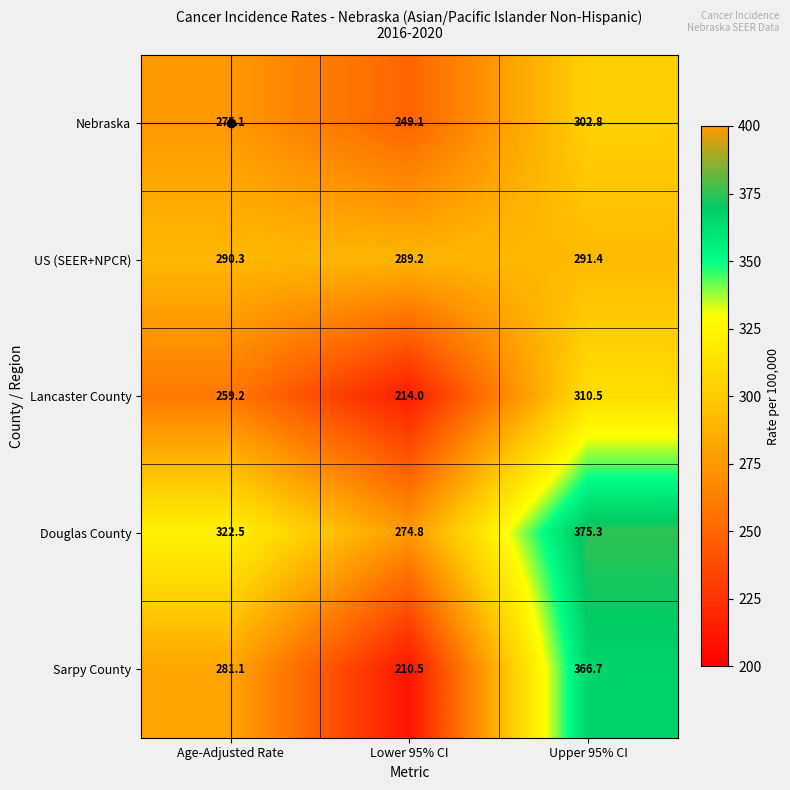

How many categories are shown in the chart?

3